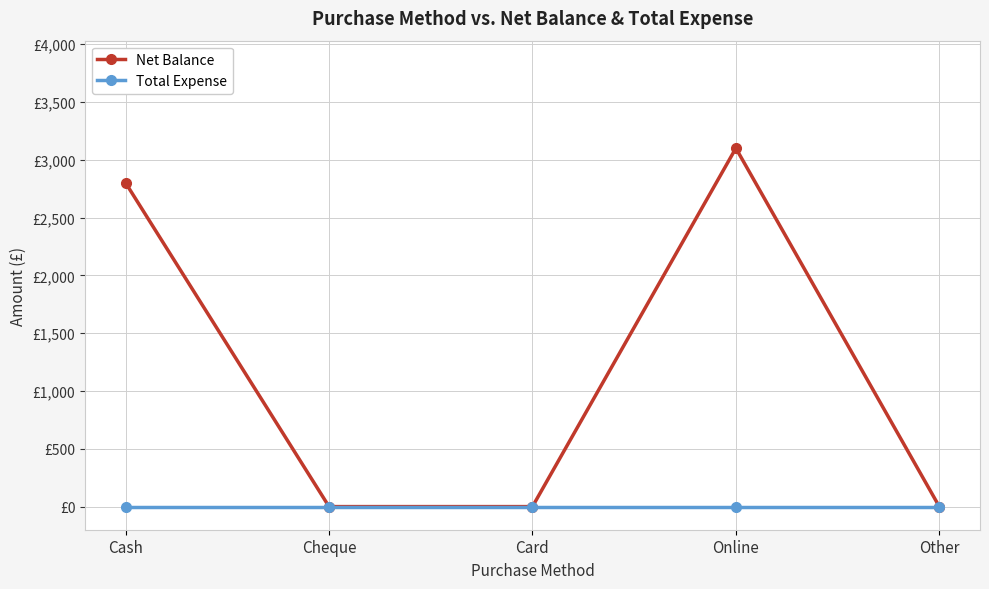

What position from the right is Cheque?

4